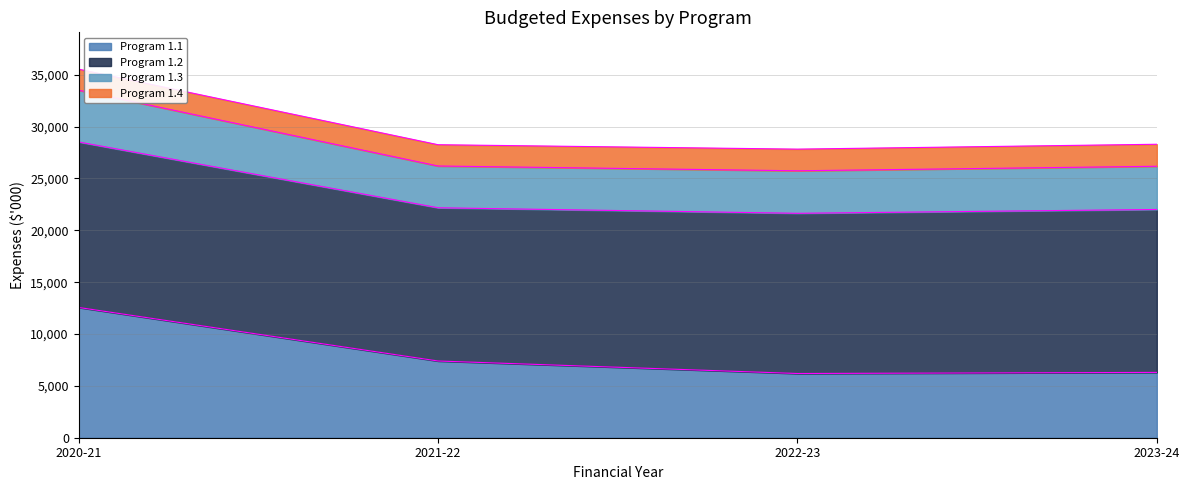

What is the label of the 4th point from the left?

2023-24